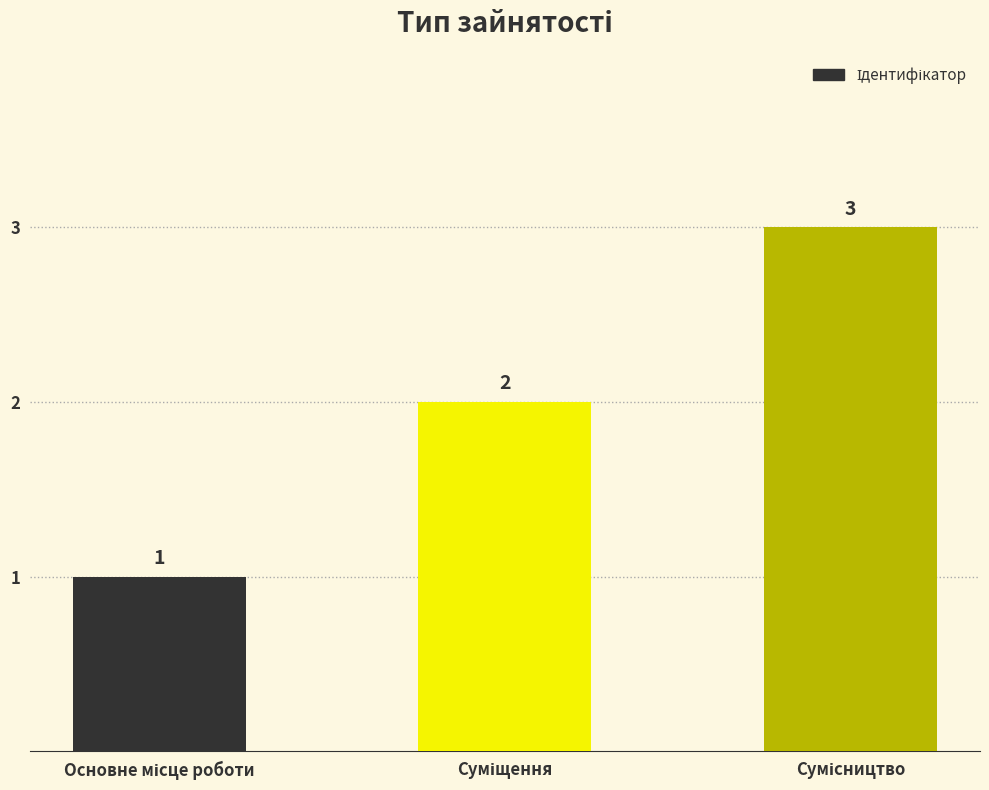

What is the value of the 2nd bar from the left?

2